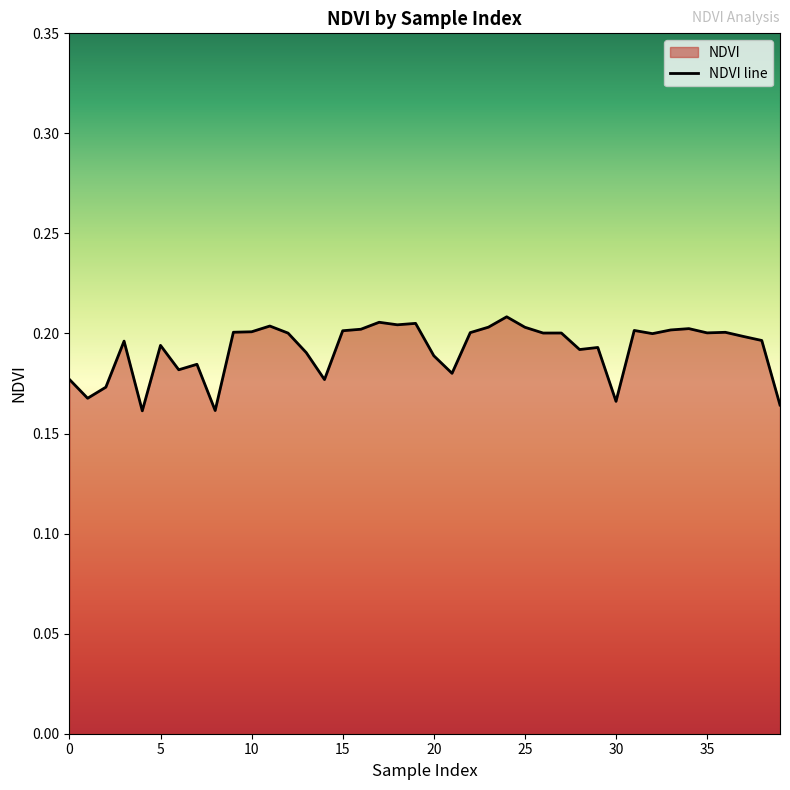

List the labels in order of value, smallest first.

4, 8, 39, 30, 1, 2, 14, 0, 21, 6, 7, 20, 13, 28, 29, 5, 3, 38, 37, 32, 12, 26, 27, 35, 22, 36, 9, 10, 15, 31, 33, 16, 34, 25, 23, 11, 18, 19, 17, 24